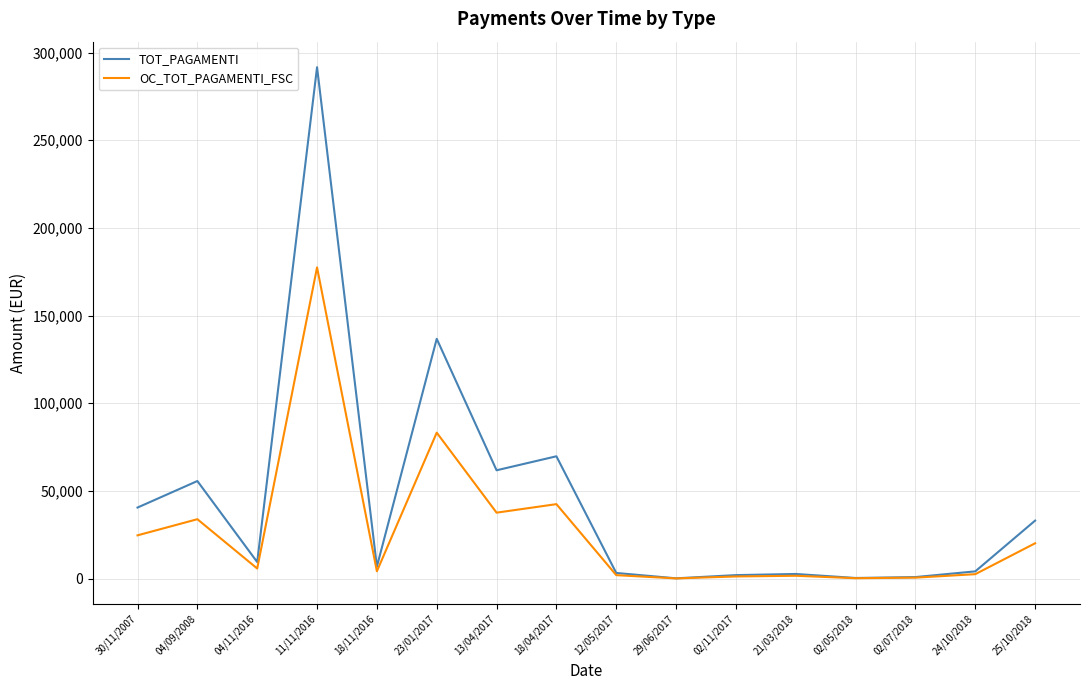

The value of OC_TOT_PAGAMENTI_FSC at 30/11/2007 is 24639.5. True or false?

True